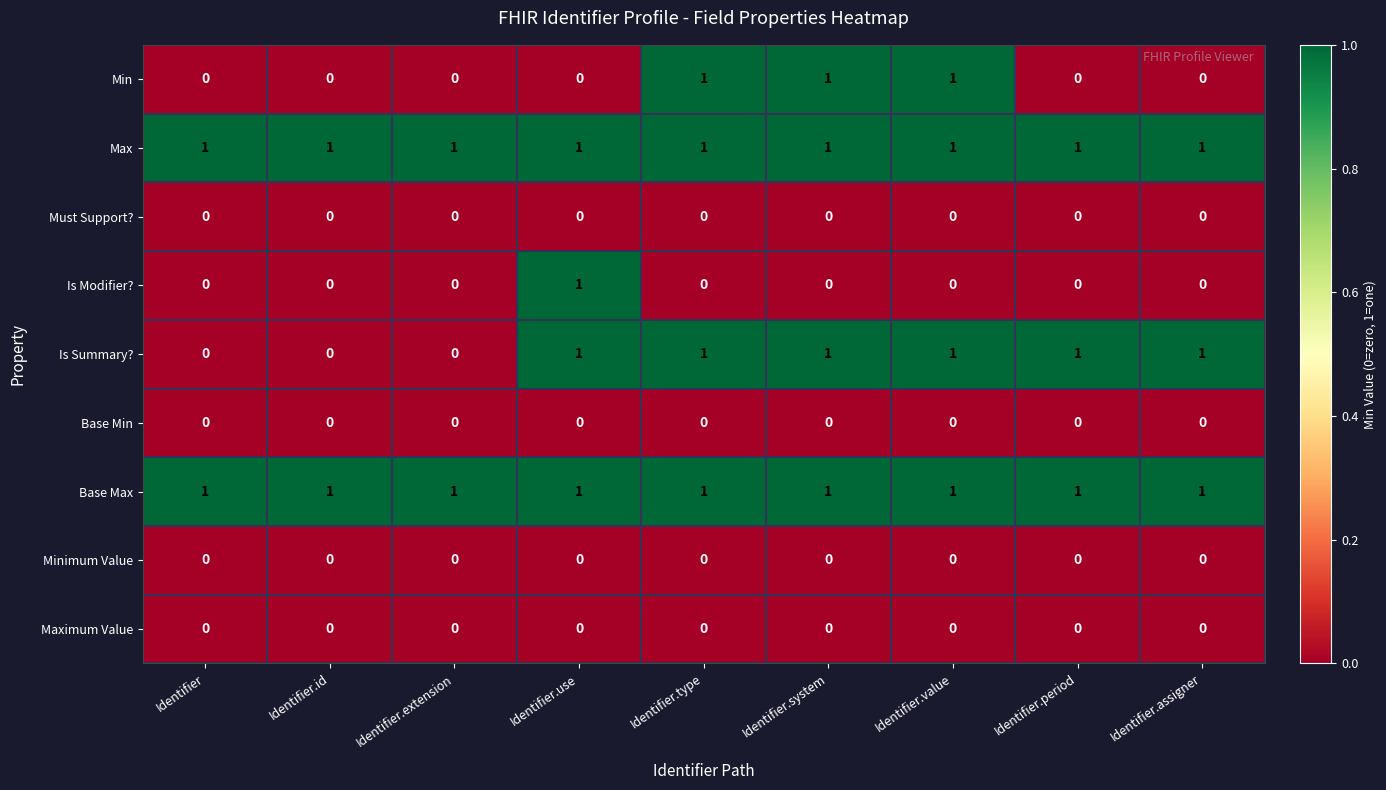

The value of Base Min at Identifier.system is 0. True or false?

True